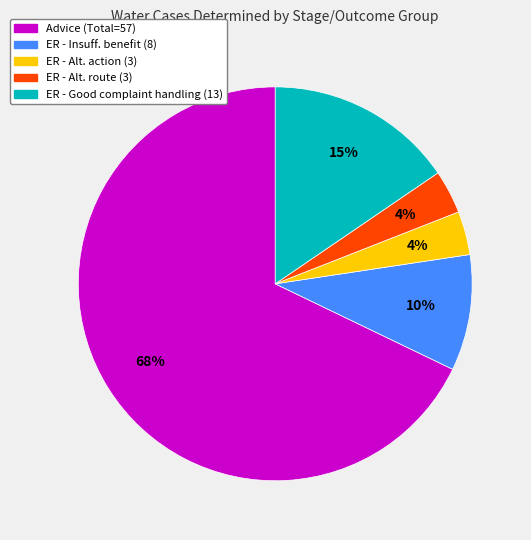

What percentage is the ER - Insuff. benefit (8) slice, to the nearest percent?

10%